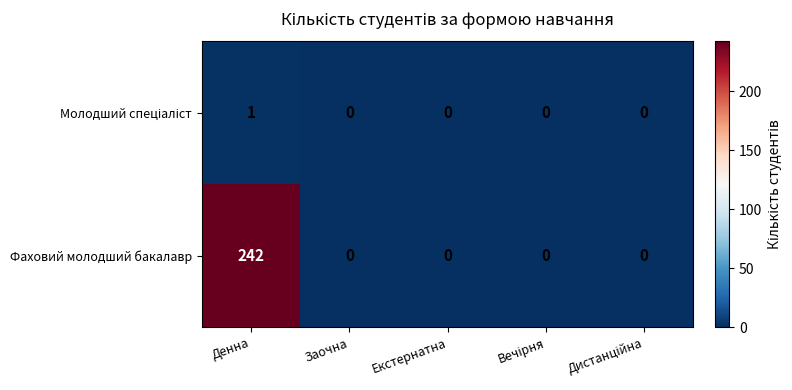

Which series has the largest total across all categories?

Фаховий молодший бакалавр